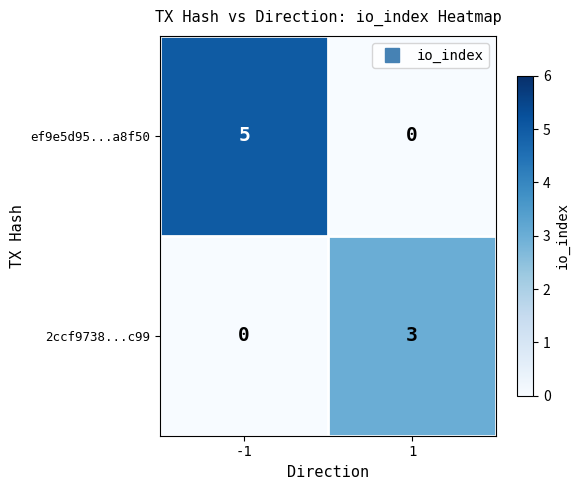

Is the value of 2ccf9738...c99 at 1 greater than the value of ef9e5d95...a8f50 at -1?

No